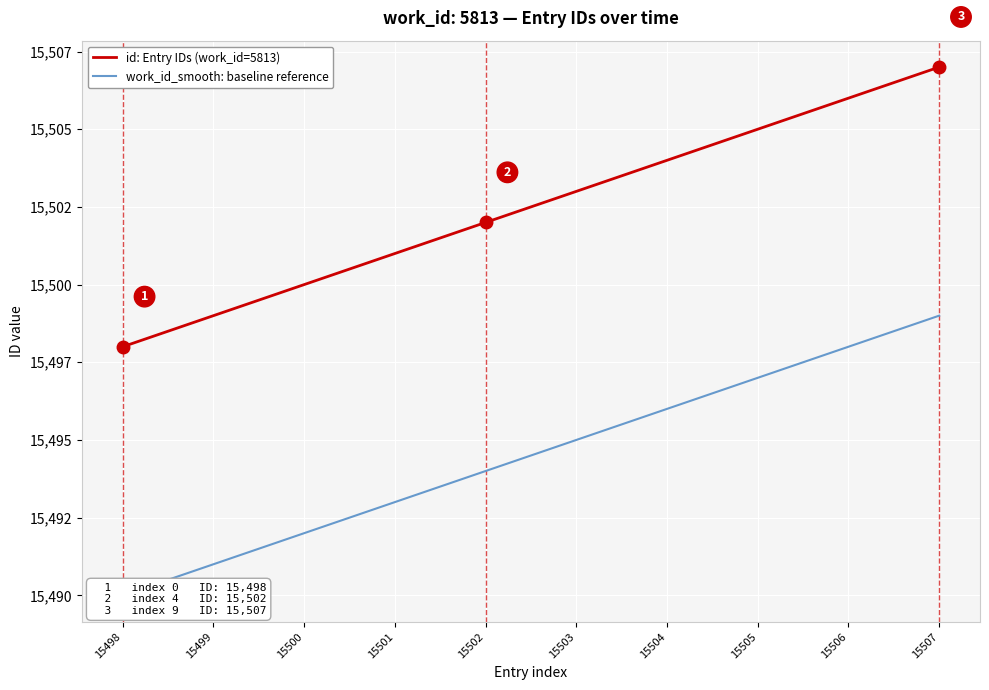

How many lines are shown in the chart?

2